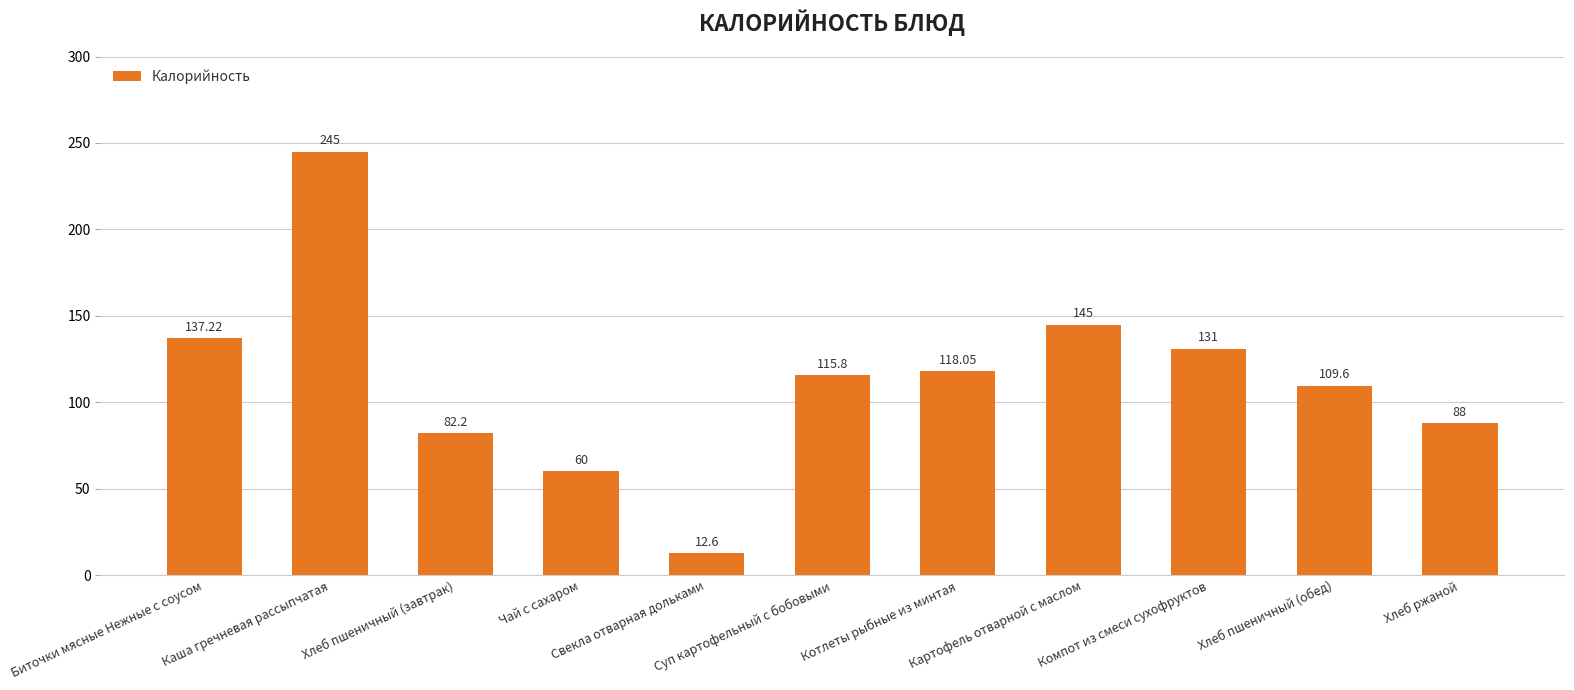

Count the number of data series in this chart.

1